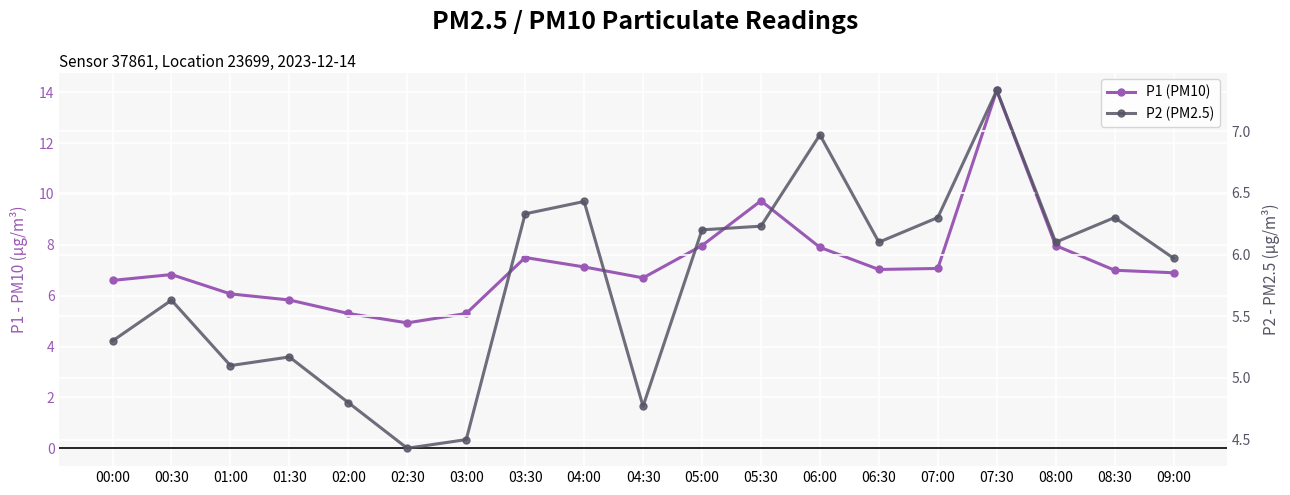

What is the maximum value for P2 (PM2.5)?

7.3